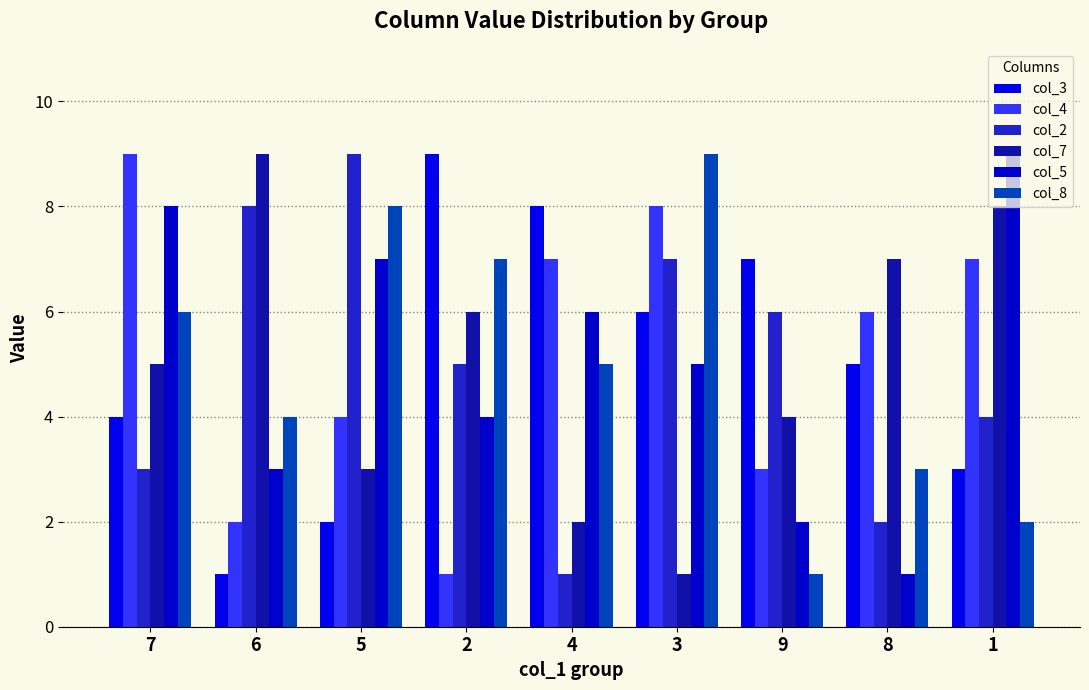

At which label does col_3 first exceed 5?

2